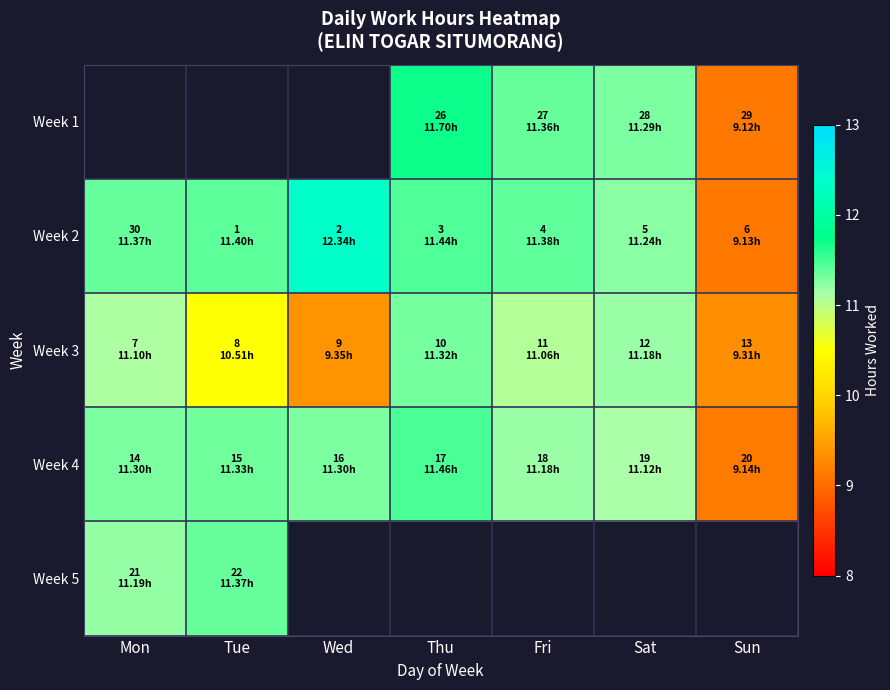

Which label corresponds to the smallest value in the chart?

Sun